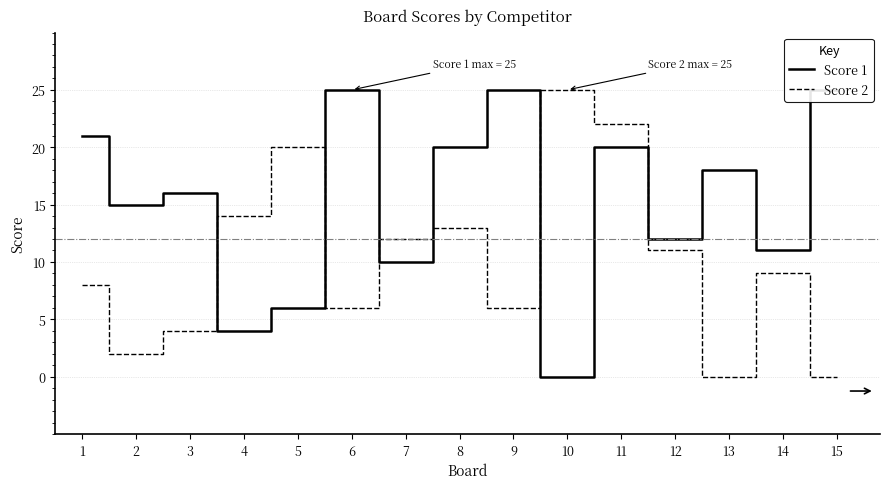

What is the value of the Score 1 point at the 3rd from the left?

16